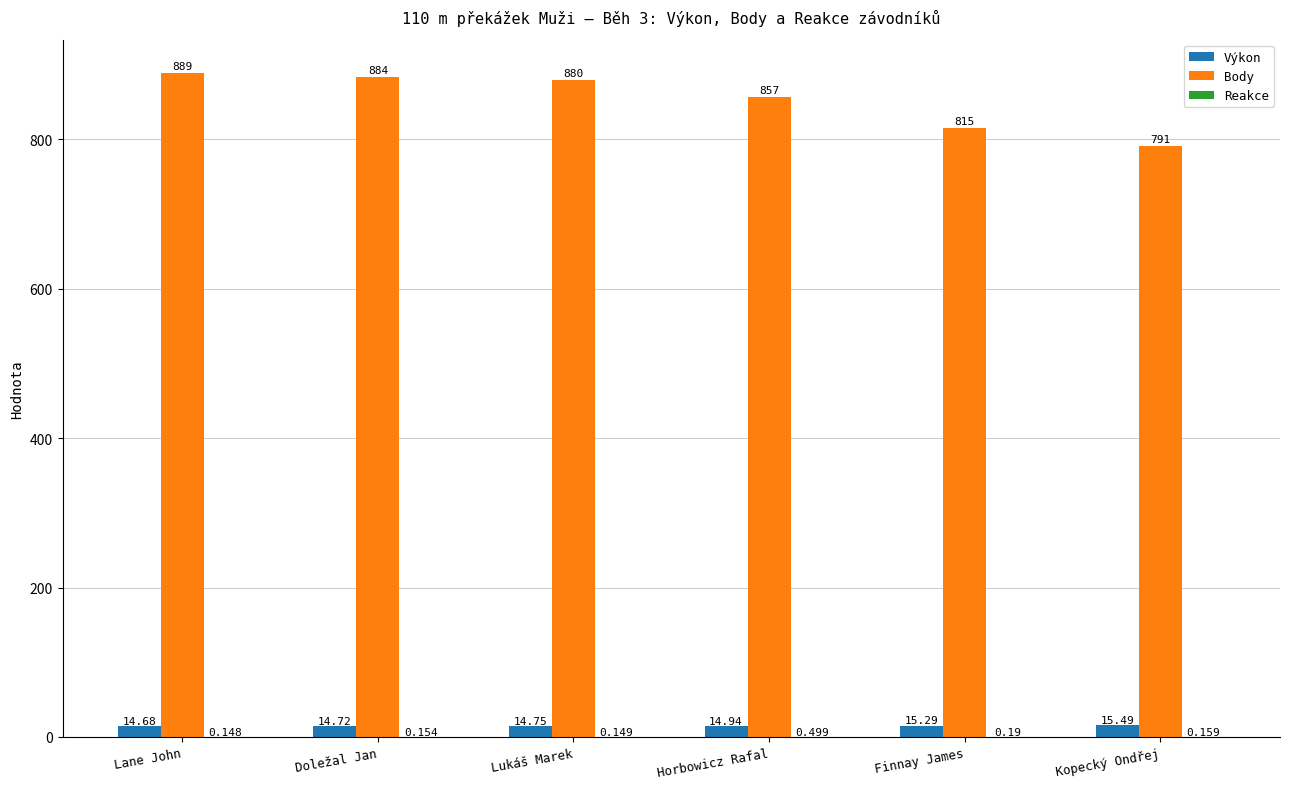

At which category is the sum across all series the highest?

Lane John